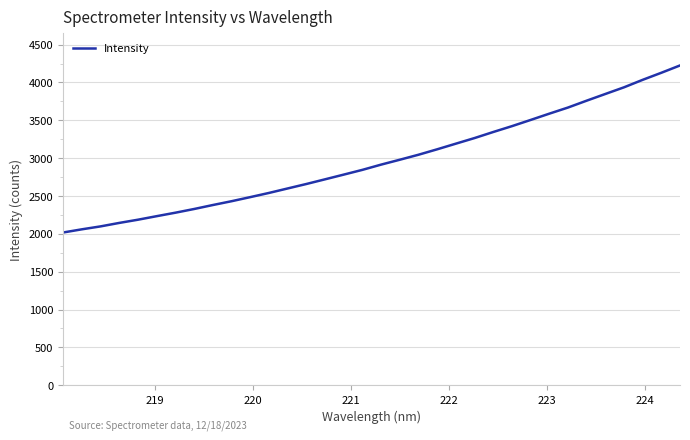

What is the minimum value shown in the chart?

2018.0